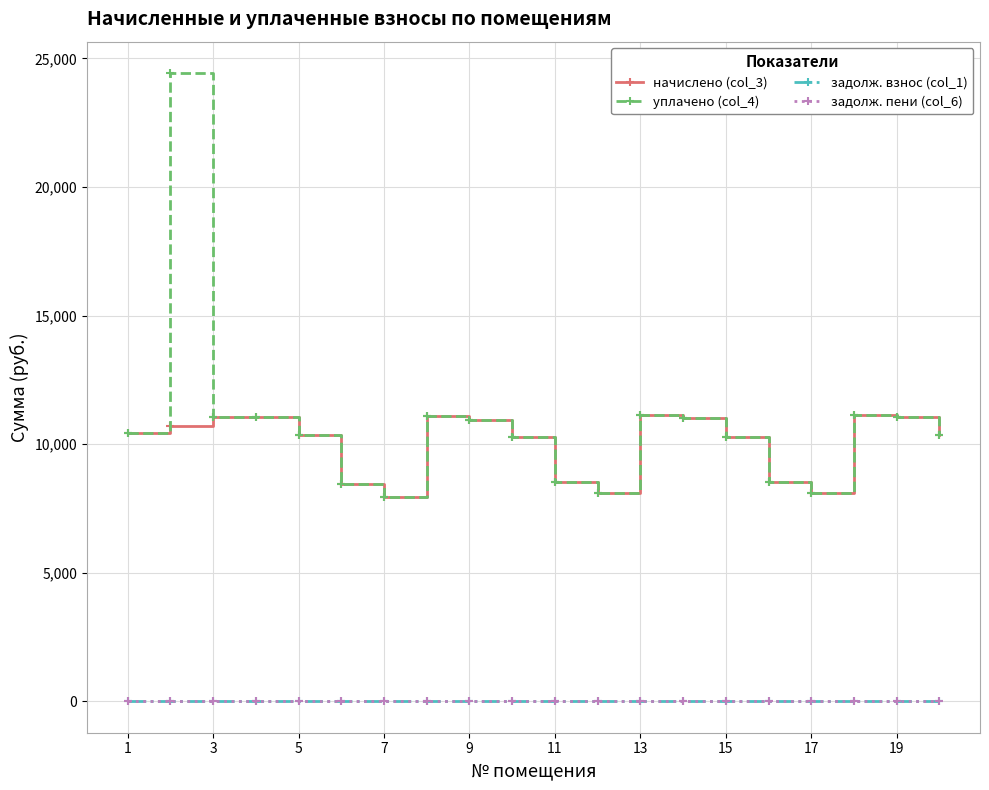

Rank the series by their maximum value, from highest to lowest.

уплачено (col_4), начислено (col_3), задолж. взнос (col_1), задолж. пени (col_6)